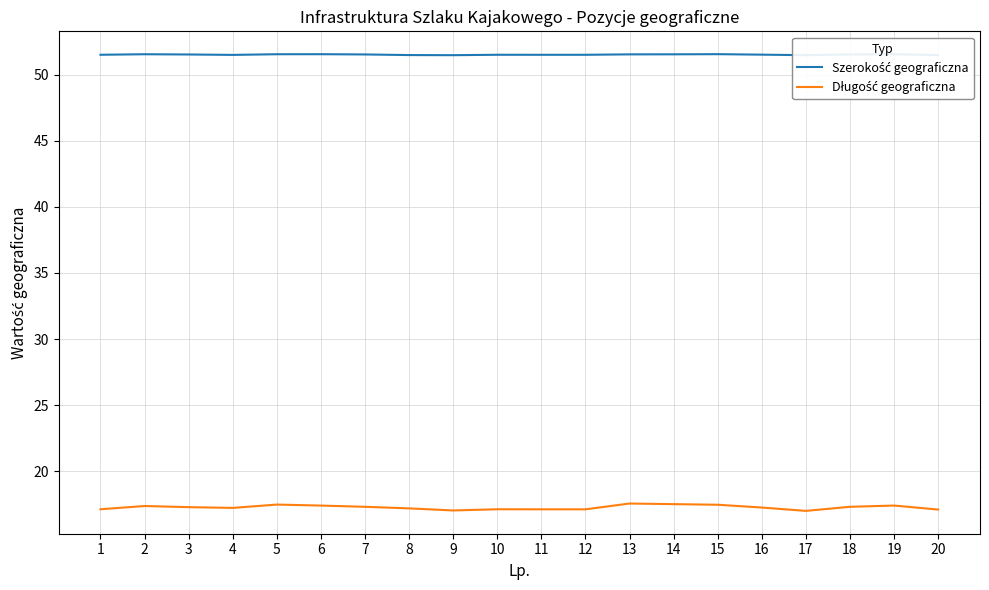

What is the smallest value displayed?

17.0